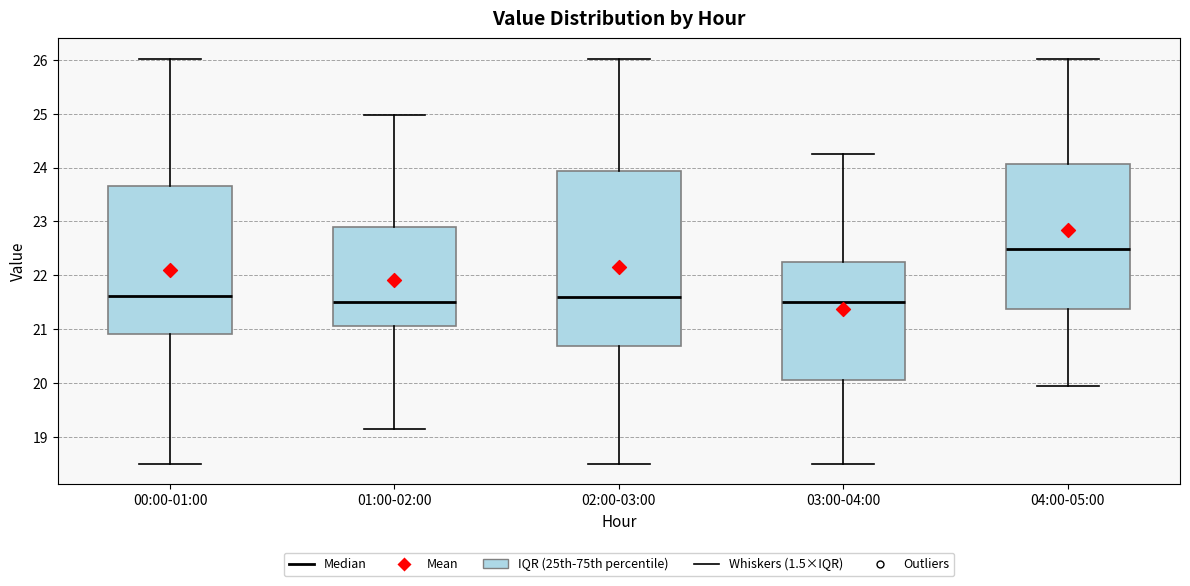

Reading left to right, transcribe this box plot: for each box, give where its median line is, the range the box spans, and where its two whiskers end, as read against the y-axis. The values are not printed on the chart, so give them approximately, as read against the axis.

00:00-01:00: median 21.6, box 20.9 to 23.7, whiskers 18.5 to 26.0
01:00-02:00: median 21.5, box 21.1 to 22.9, whiskers 19.2 to 25.0
02:00-03:00: median 21.6, box 20.7 to 23.9, whiskers 18.5 to 26.0
03:00-04:00: median 21.5, box 20.1 to 22.3, whiskers 18.5 to 24.3
04:00-05:00: median 22.5, box 21.4 to 24.1, whiskers 20.0 to 26.0